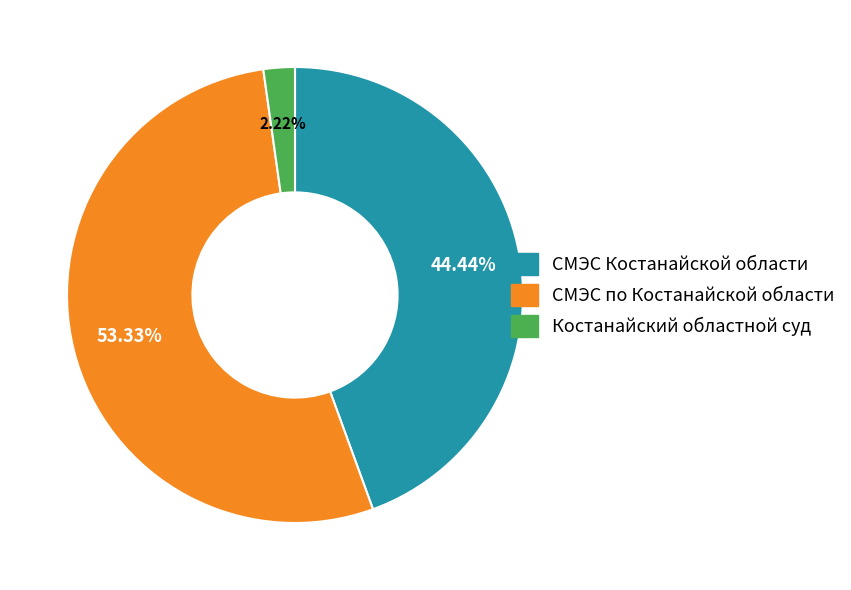

Which category has the smallest portion of the pie?

Костанайский областной суд